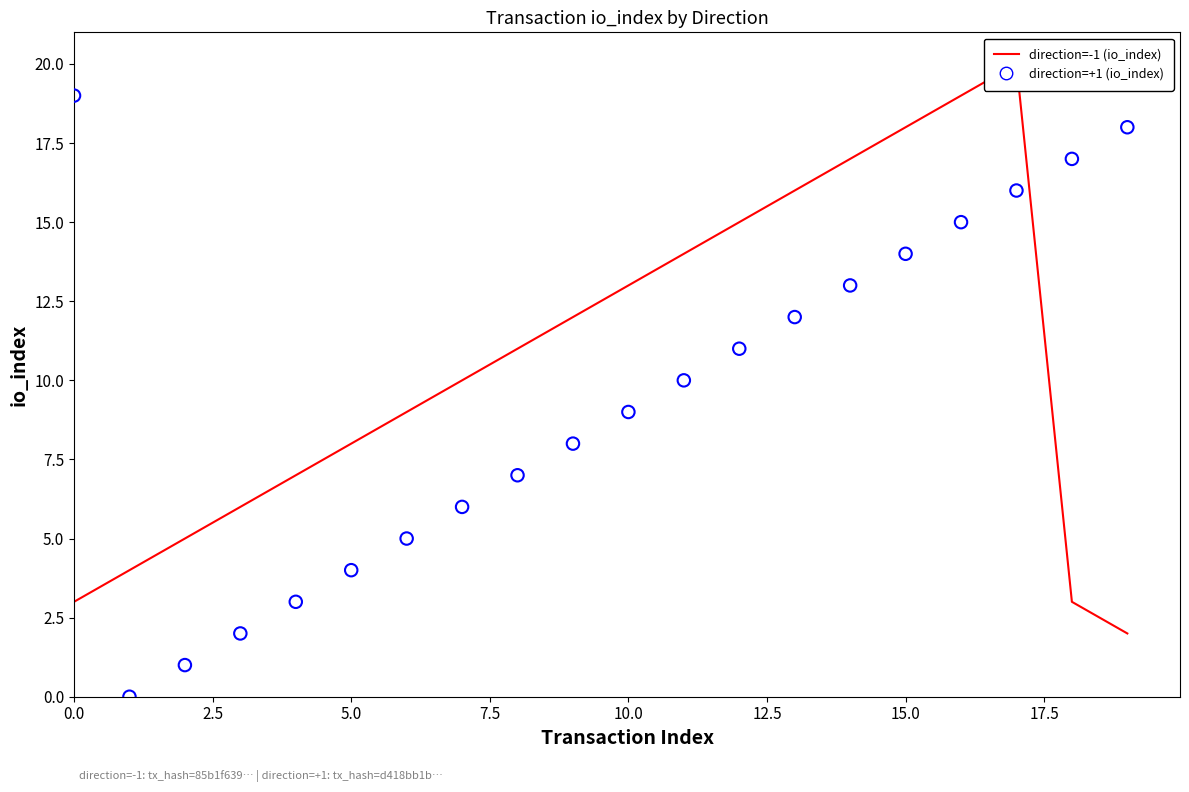

What is the total value across all series at 5.0?

12